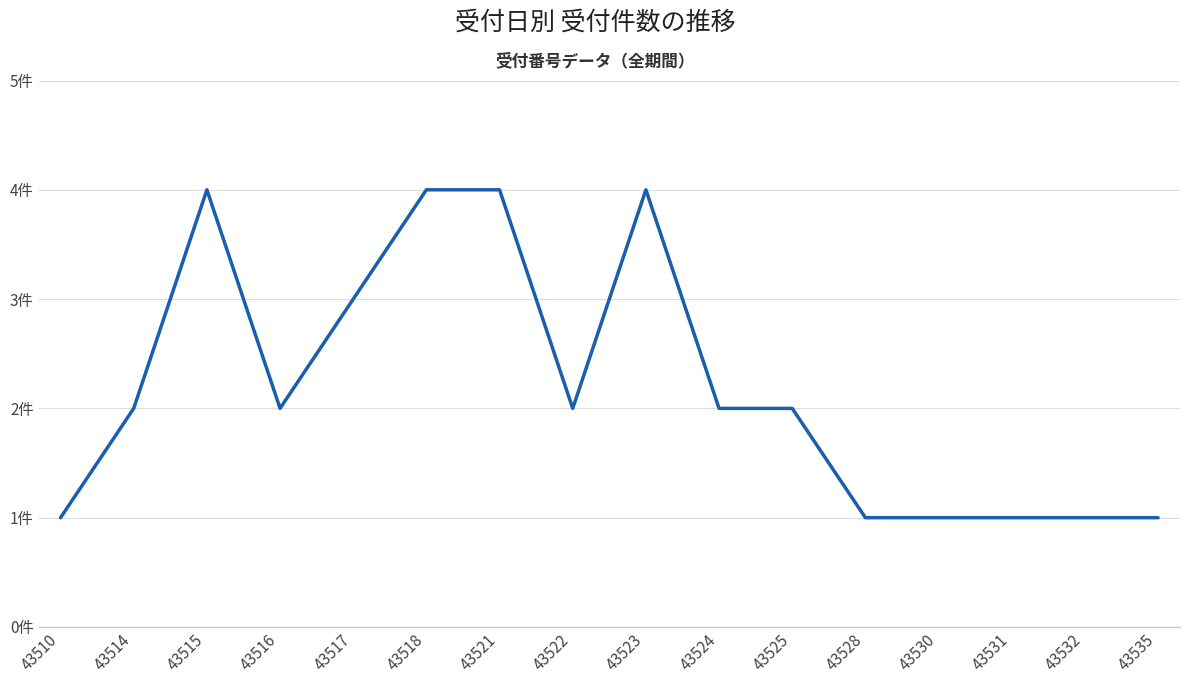

What value does the data have at 43523?

4